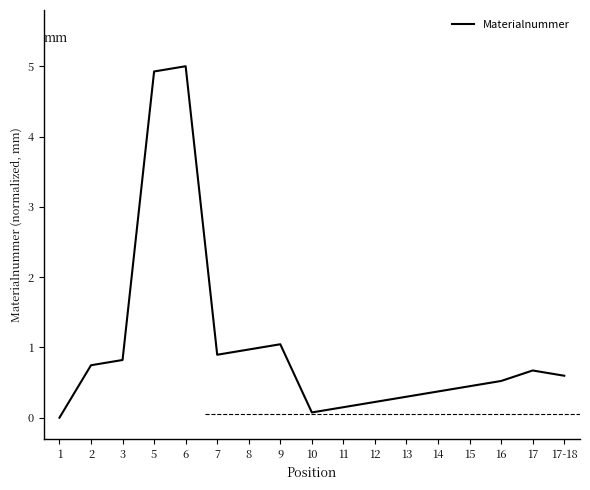

List the labels in order of value, smallest first.

1, 10, 11, 12, 13, 14, 15, 16, 17-18, 17, 2, 3, 7, 8, 9, 5, 6